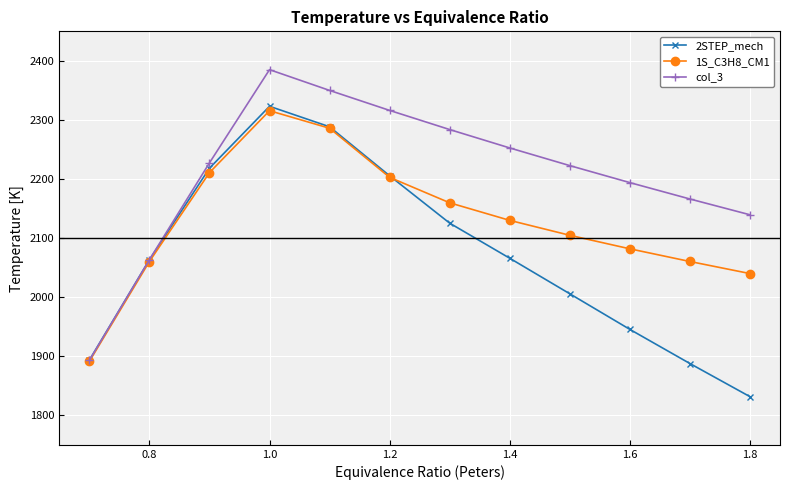

At how many categories does at least one series exceed 1848?

12